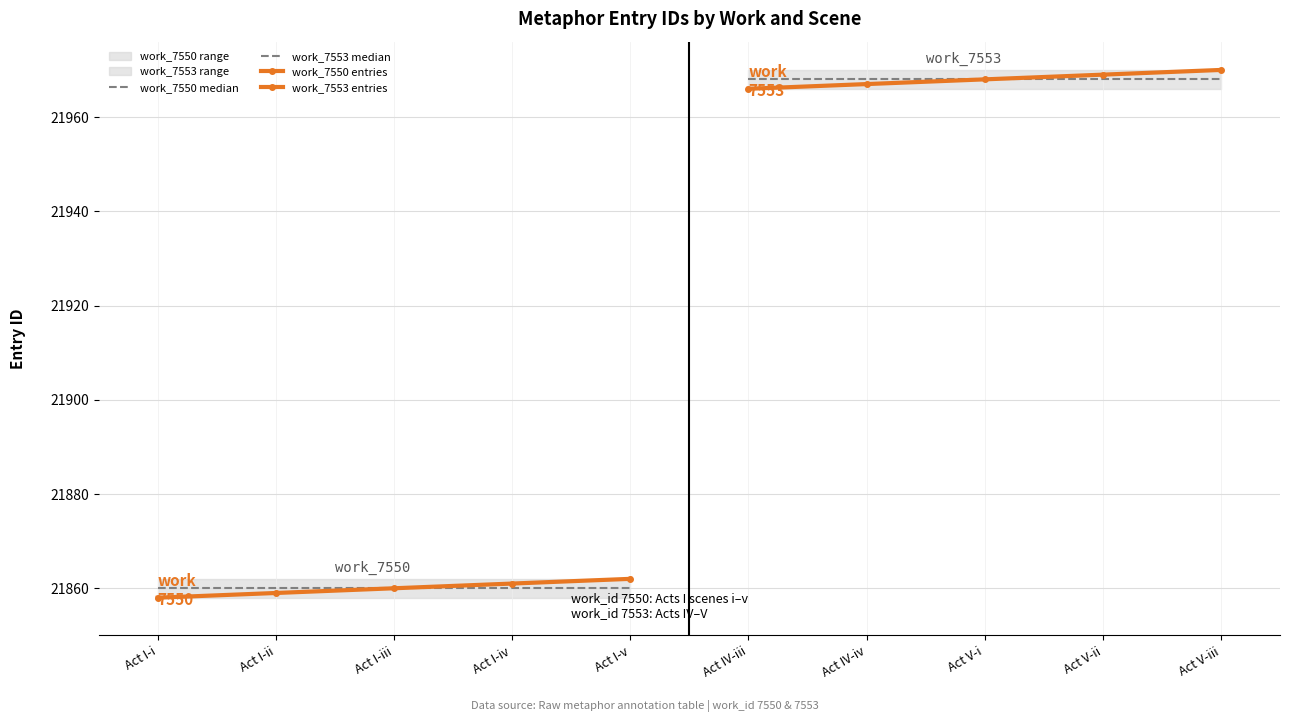

What is the difference between the maximum and minimum values in the work_7553 entries series?

4